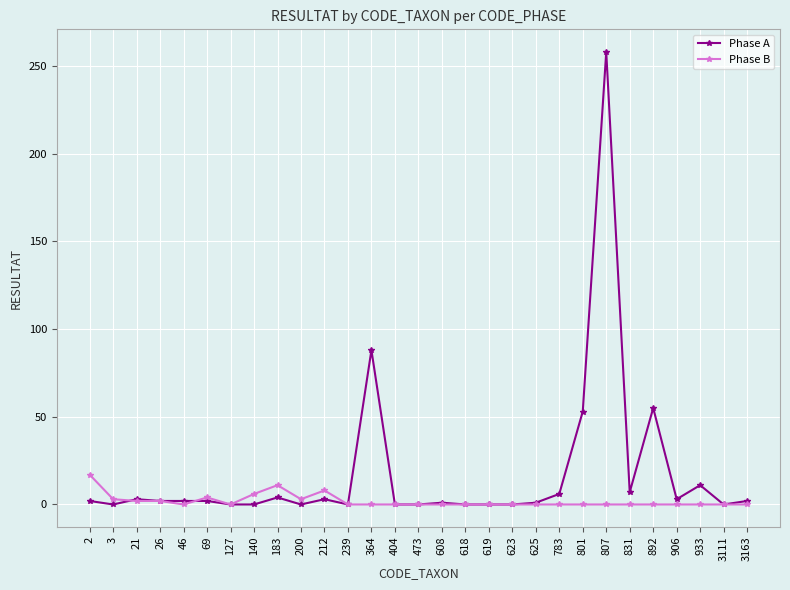

What is the difference between the maximum and minimum values in the Phase B series?

17